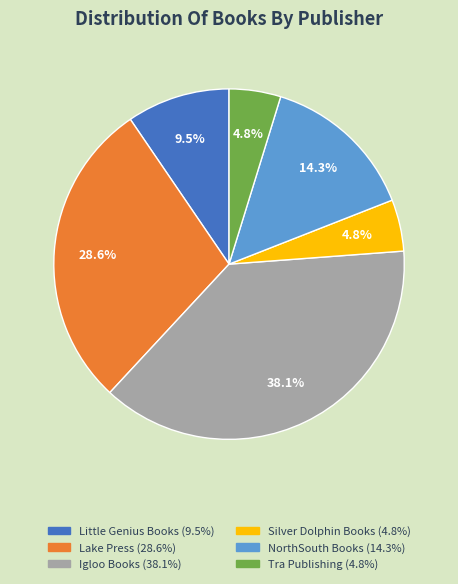

Which has a higher value, Tra Publishing or Little Genius Books?

Little Genius Books